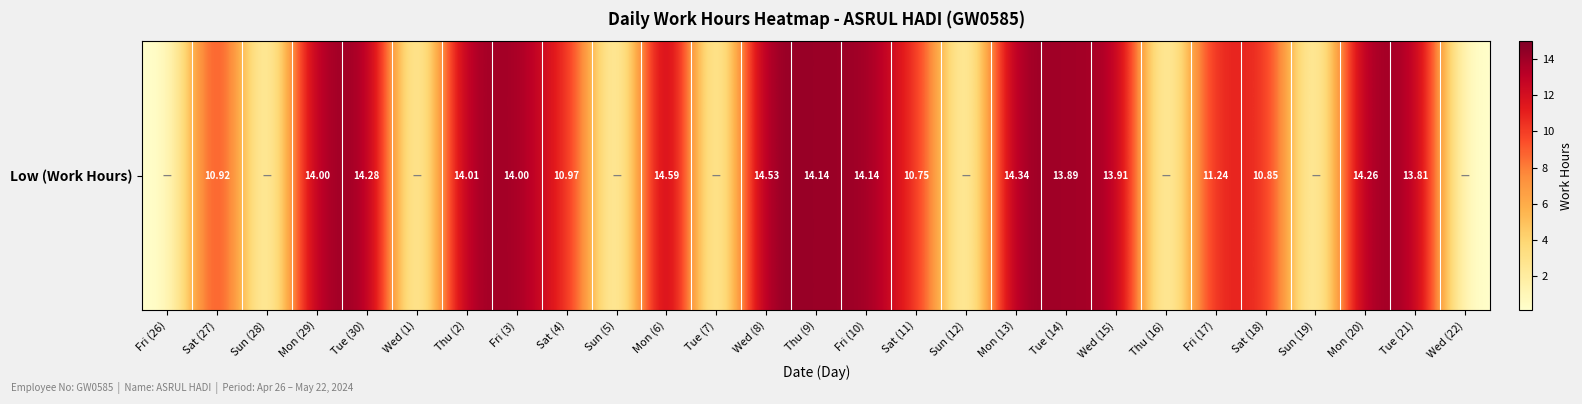

What is the difference between the values at Mon (20) and Sun (12)?

14.3